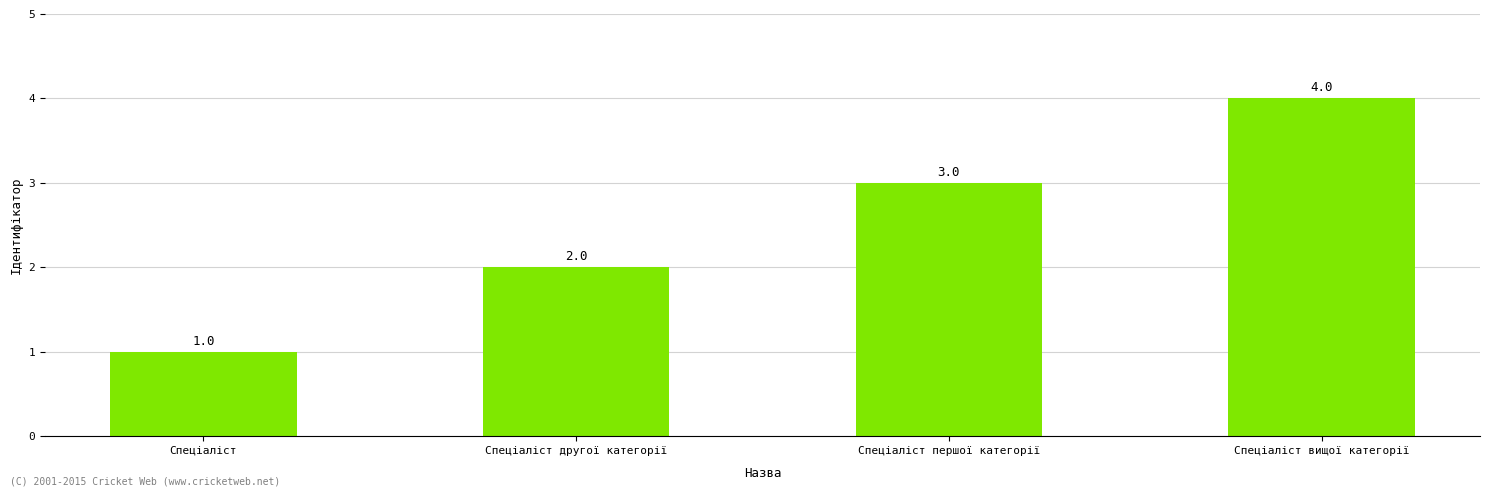

What is the maximum value shown in the chart?

4